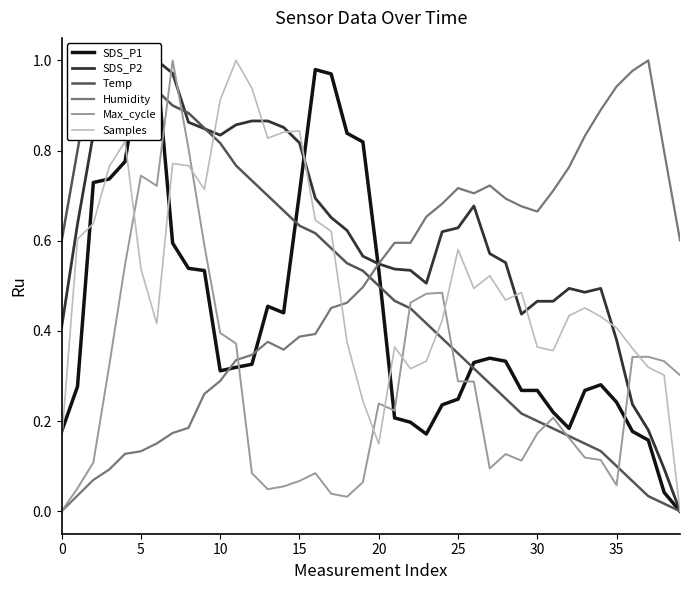

In Samples, how many points are lower than both neighbors (excluding endpoints)?

8